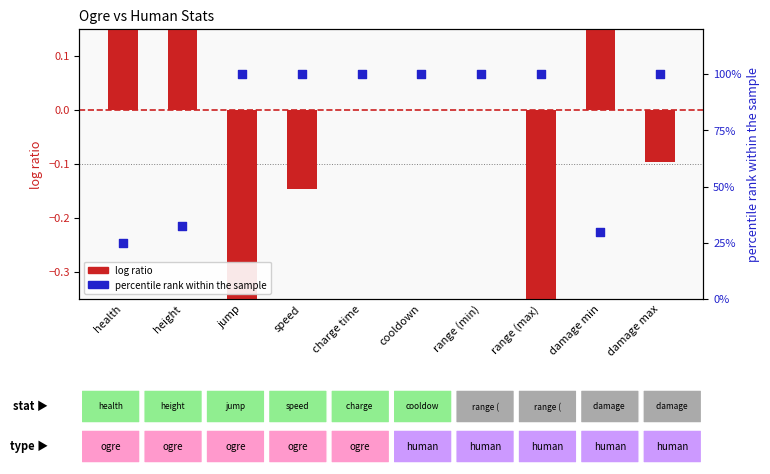

Which series has the largest Y range (max minus min)?

percentile rank within the sample